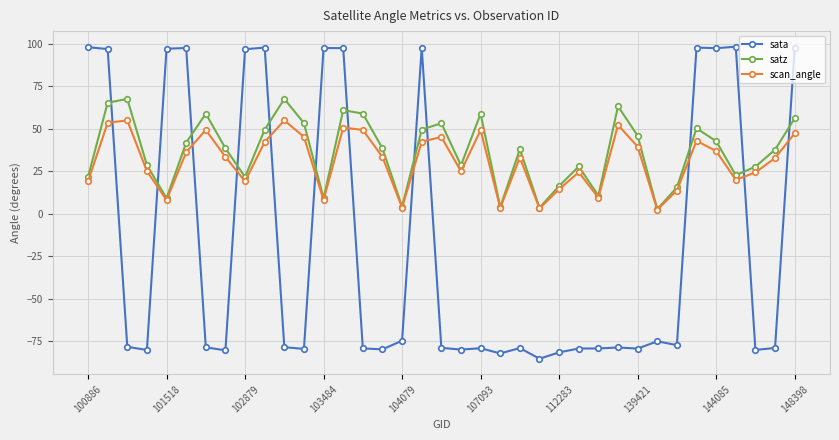

What are all the series names shown in the legend?

sata, satz, scan_angle